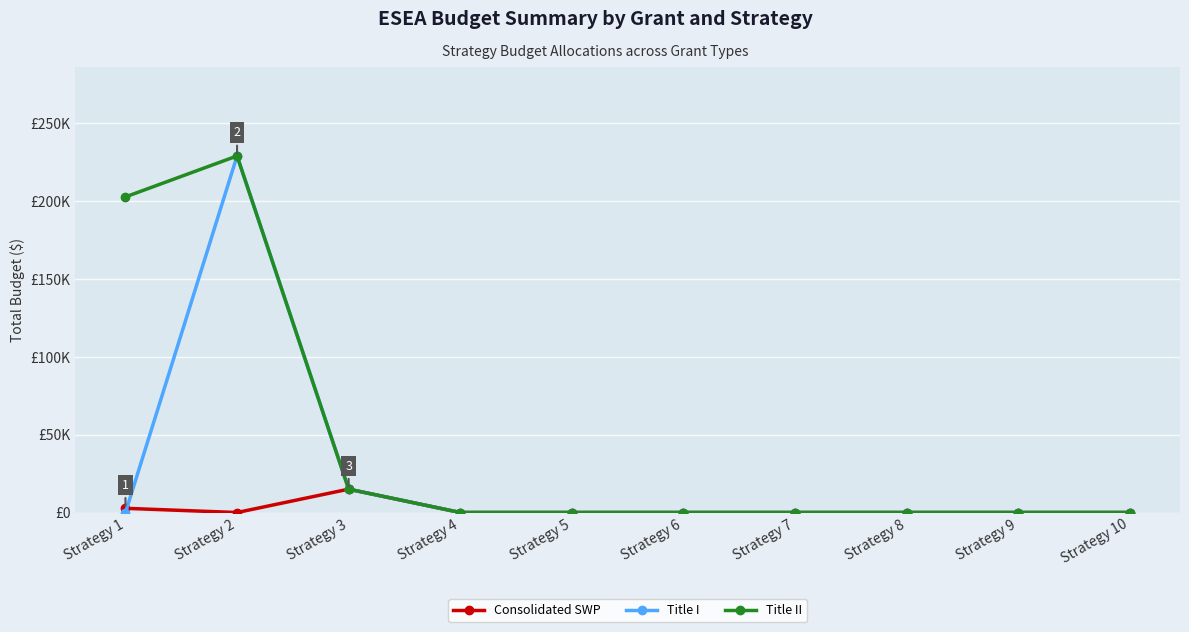

The value of Title I at Strategy 2 is 229000. True or false?

True